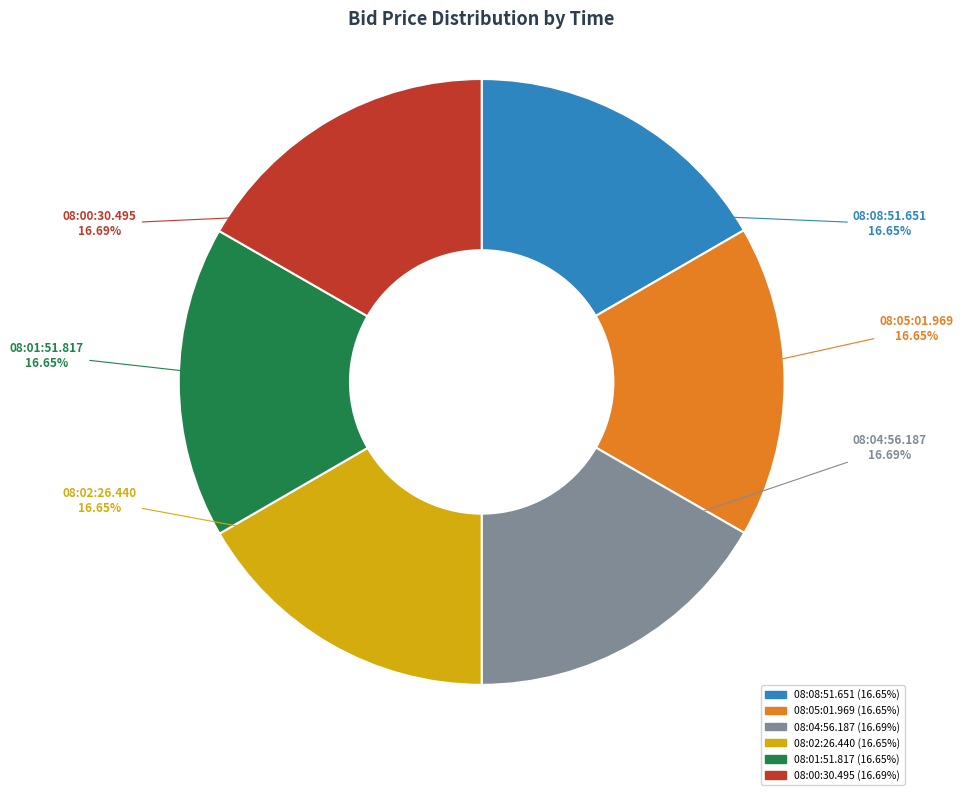

Is 08:08:51.651 the majority of the pie?

No